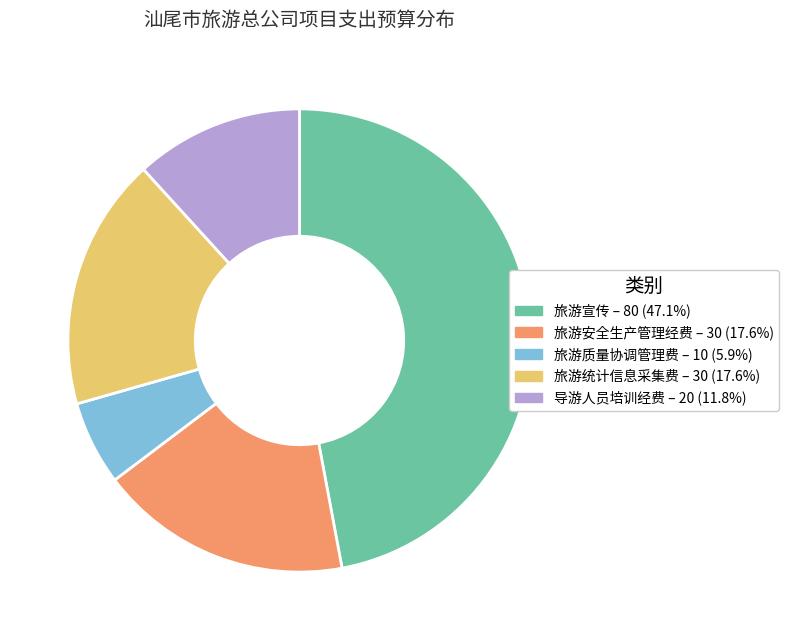

Is there a majority slice in this chart?

No